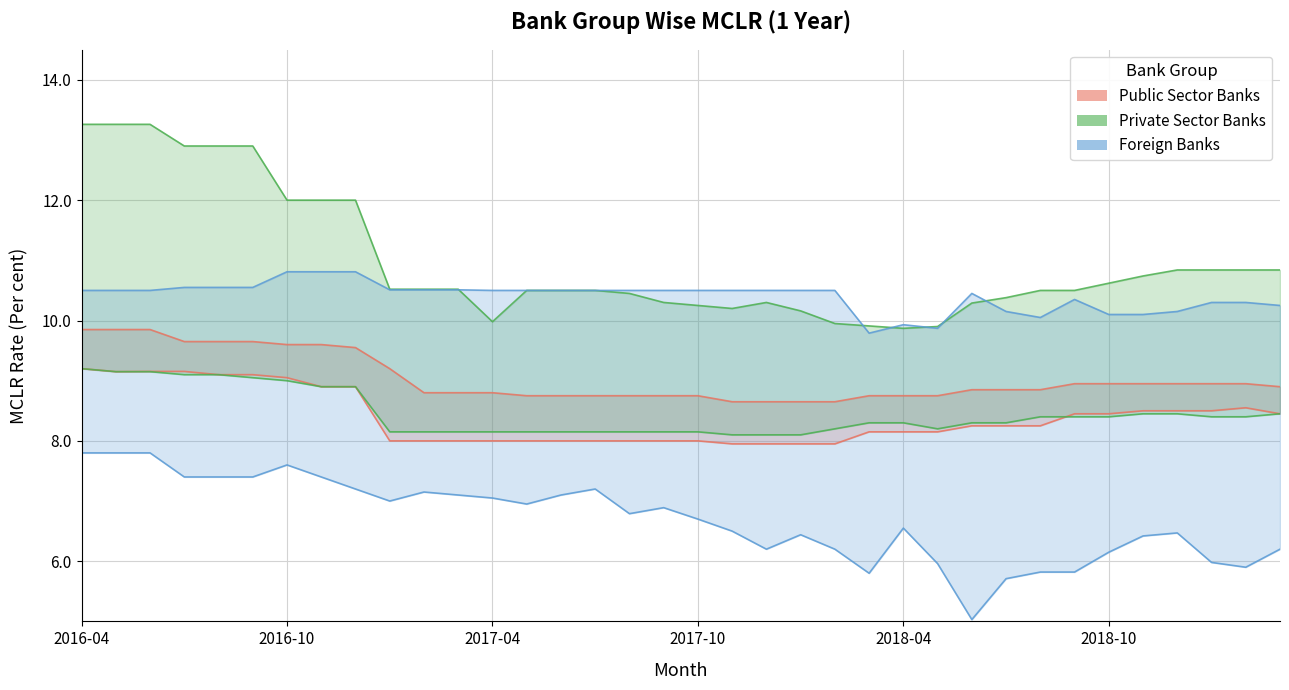

Rank the series at 11 from lowest to highest value.

Foreign Banks Min, Public Sector Banks Min, Private Sector Banks Min, Public Sector Banks Max, Foreign Banks Max, Private Sector Banks Max